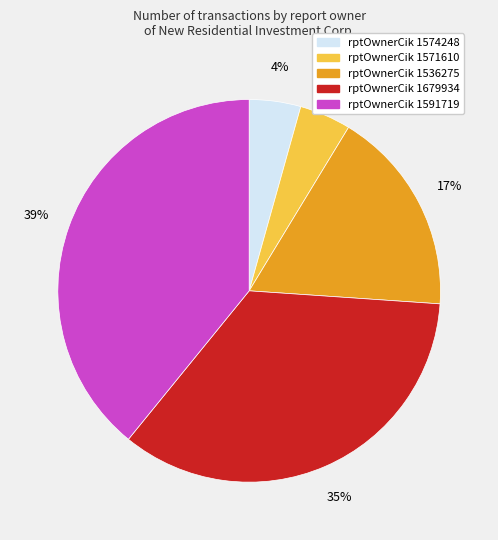

Does any single category account for the majority?

No